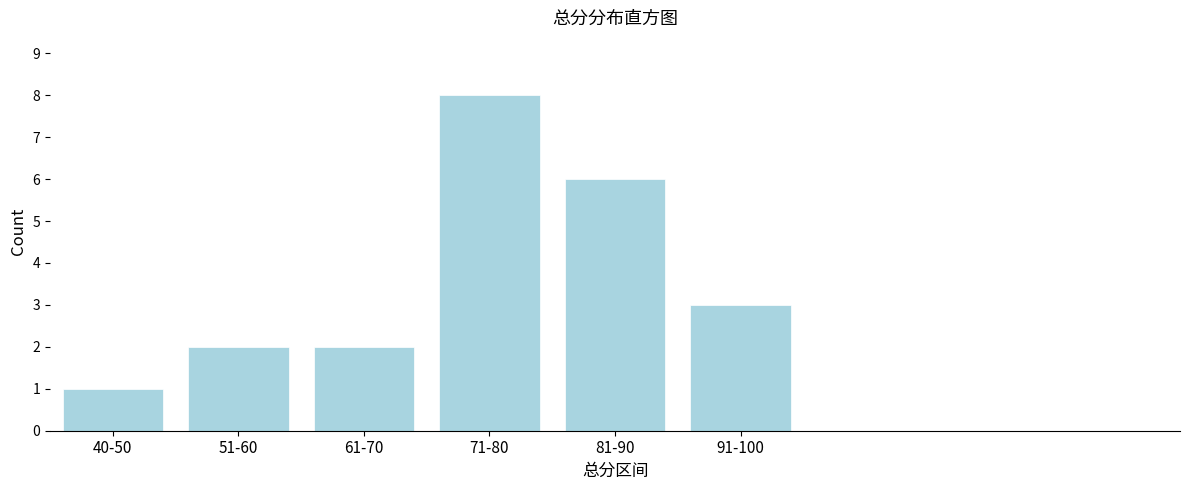

Reading left to right, extract all data points from this chart.

40-50=1	51-60=2	61-70=2	71-80=8	81-90=6	91-100=3